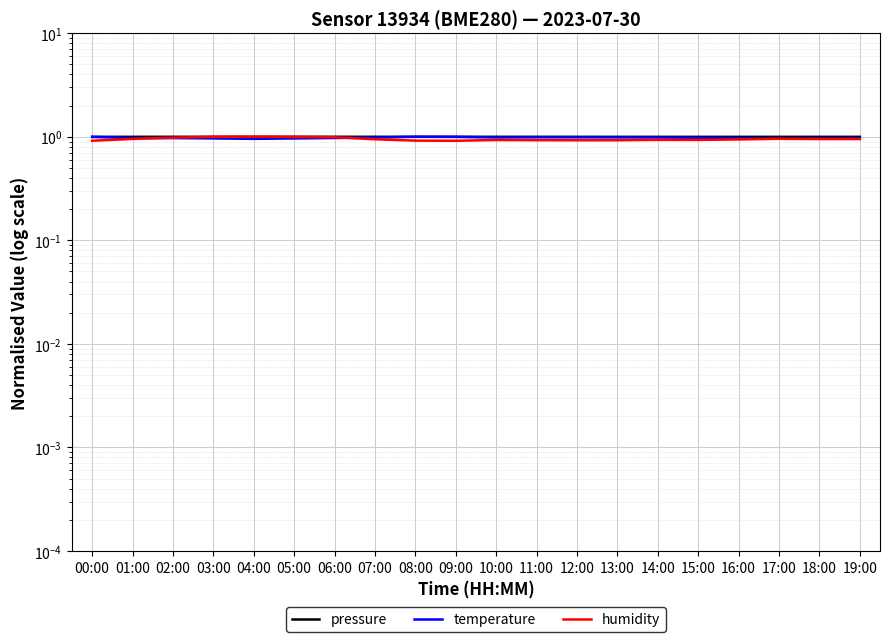

At which label does temperature reach its peak?

08:00